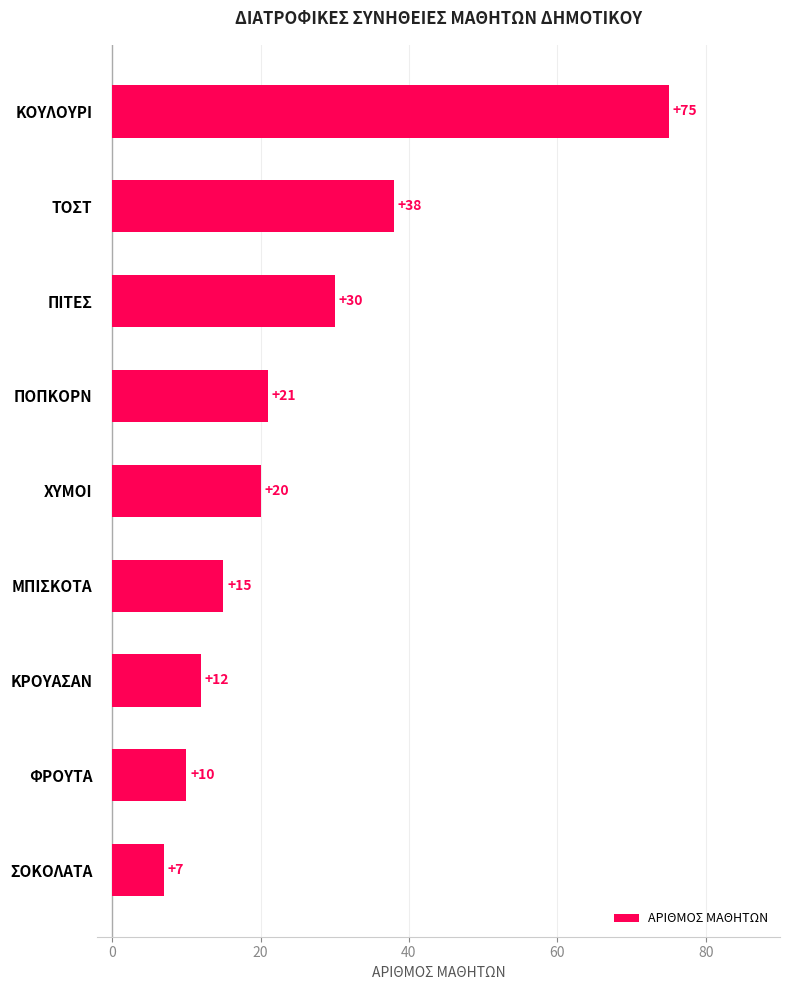

Read the value at ΦΡΟΥΤΑ, to the nearest 10.

10